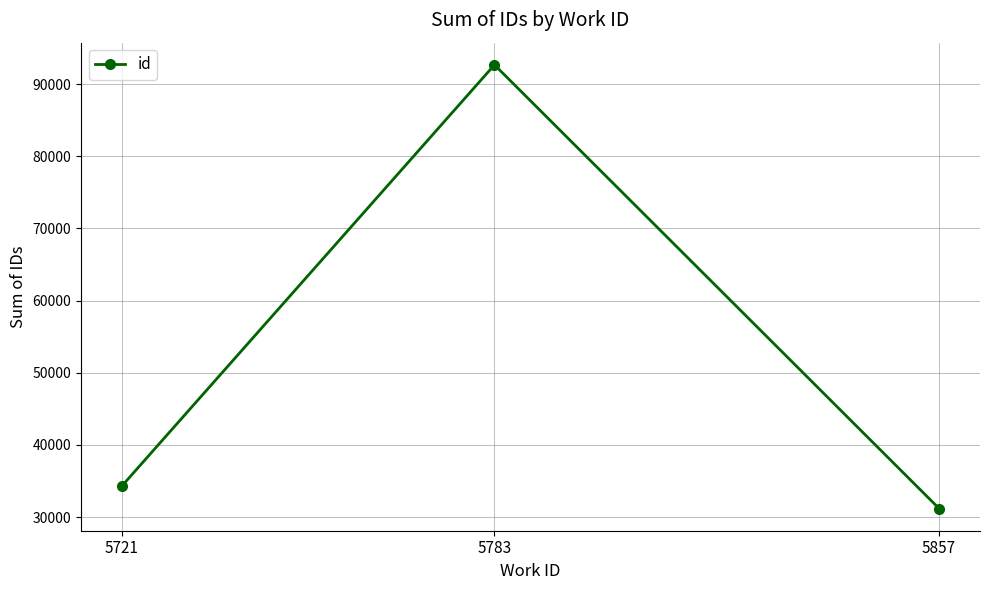

The chart shows a value of 60633 at 5783. True or false?

False